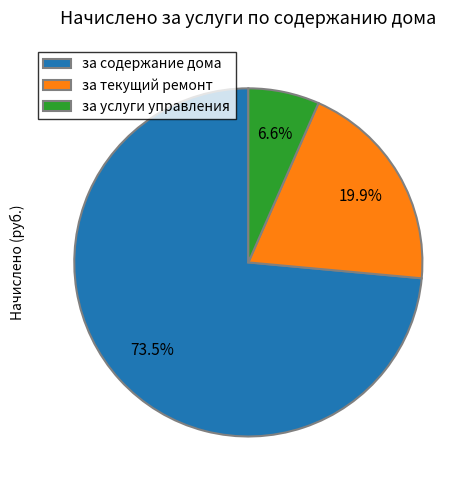

Which category has the smallest portion of the pie?

за услуги управления